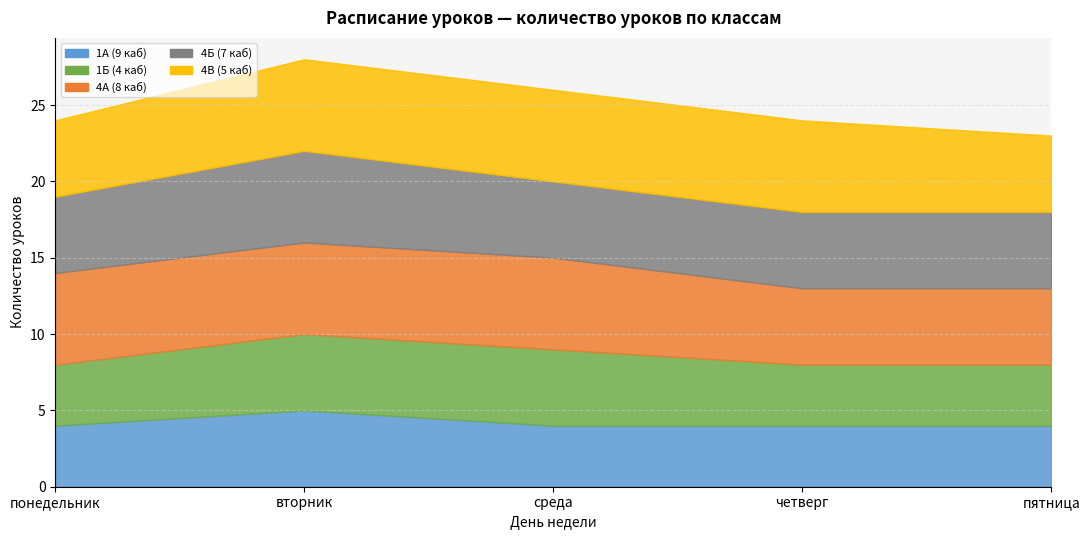

Which series has the largest total across all categories?

4А (8 каб)